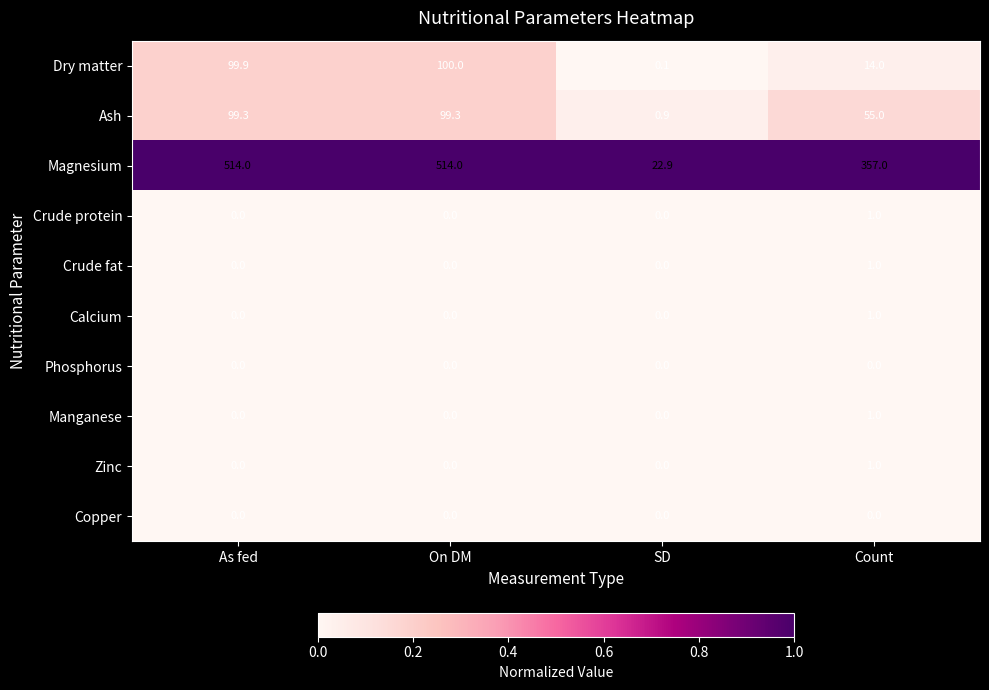

What is the spread (max minus min) of values at On DM?

514.0